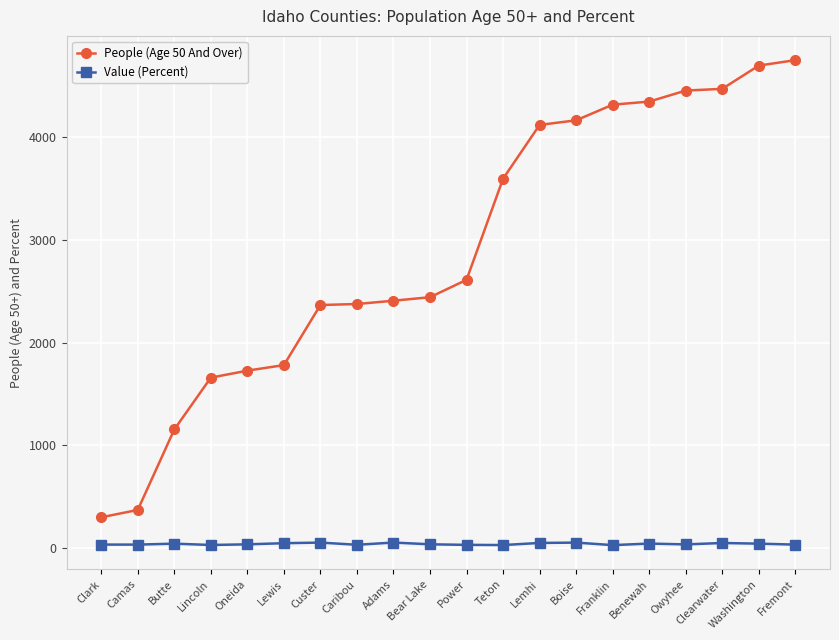

How many lines are shown in the chart?

2